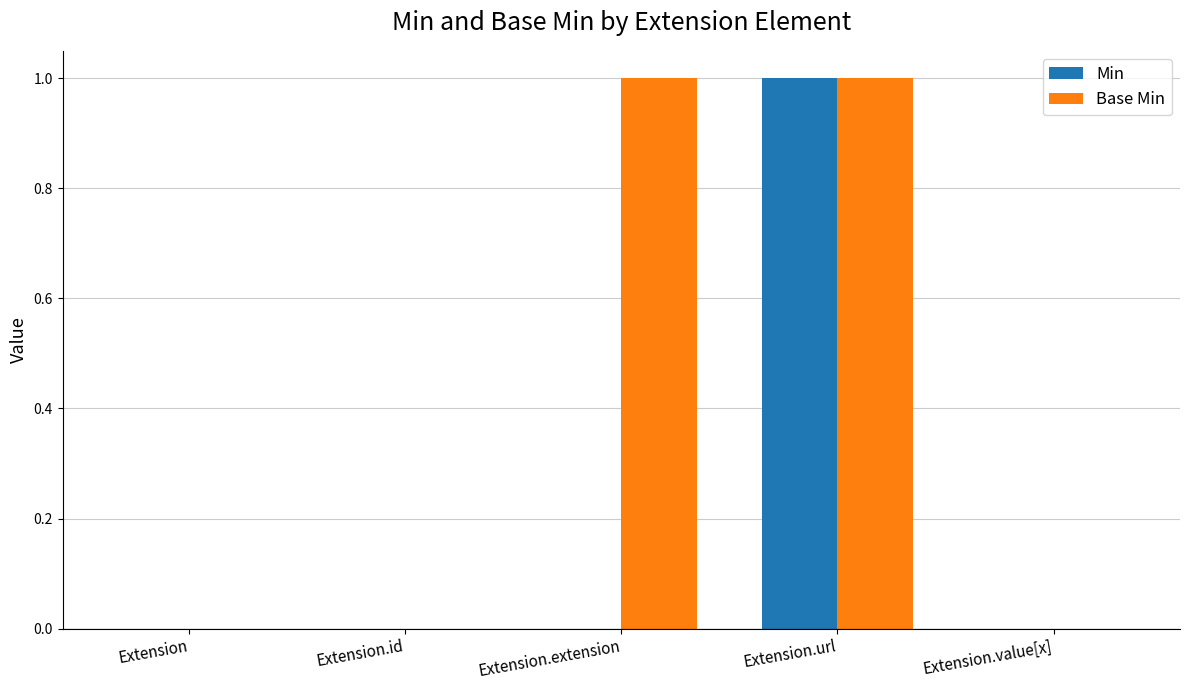

At which category is the sum across all series the highest?

Extension.url